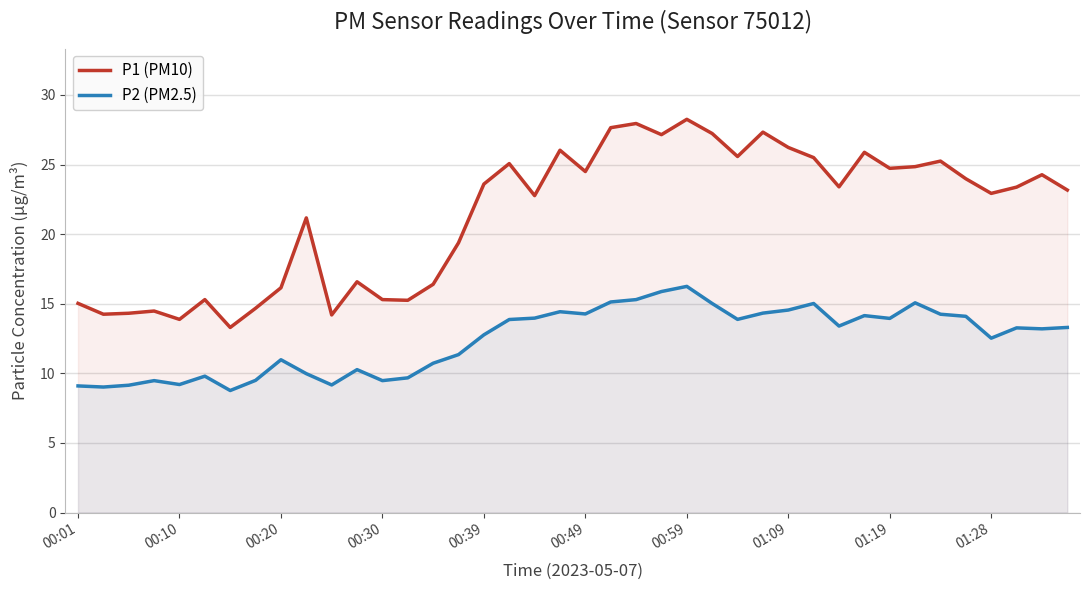

The P2 (PM2.5) series shows 13.9 at 01:19. True or false?

True